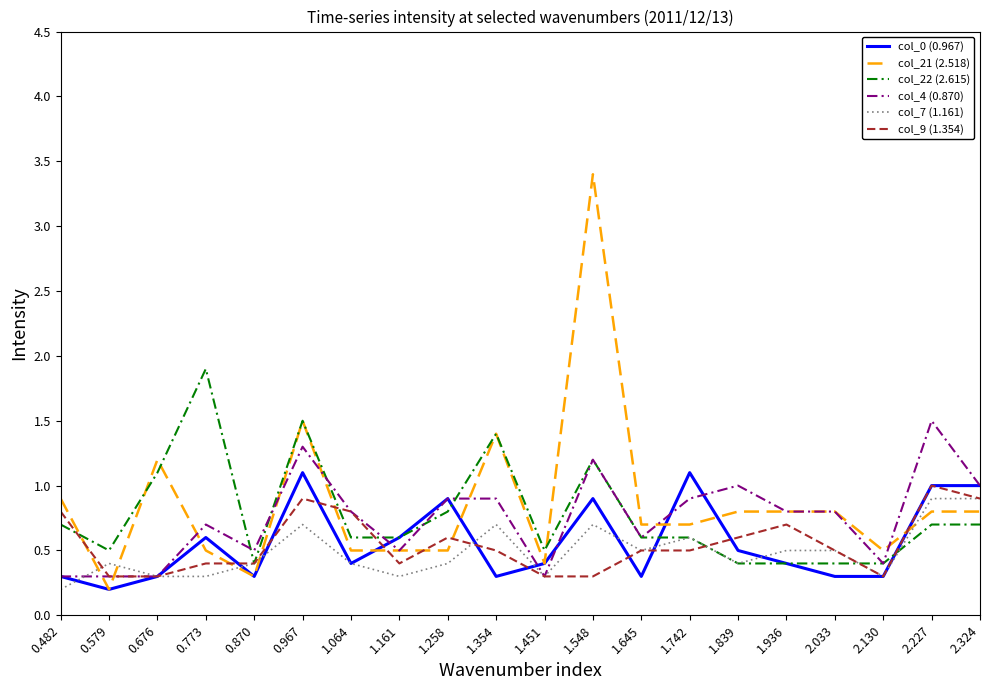

True or false: col_21 (2.518) has more than 1 interior local peaks.

True